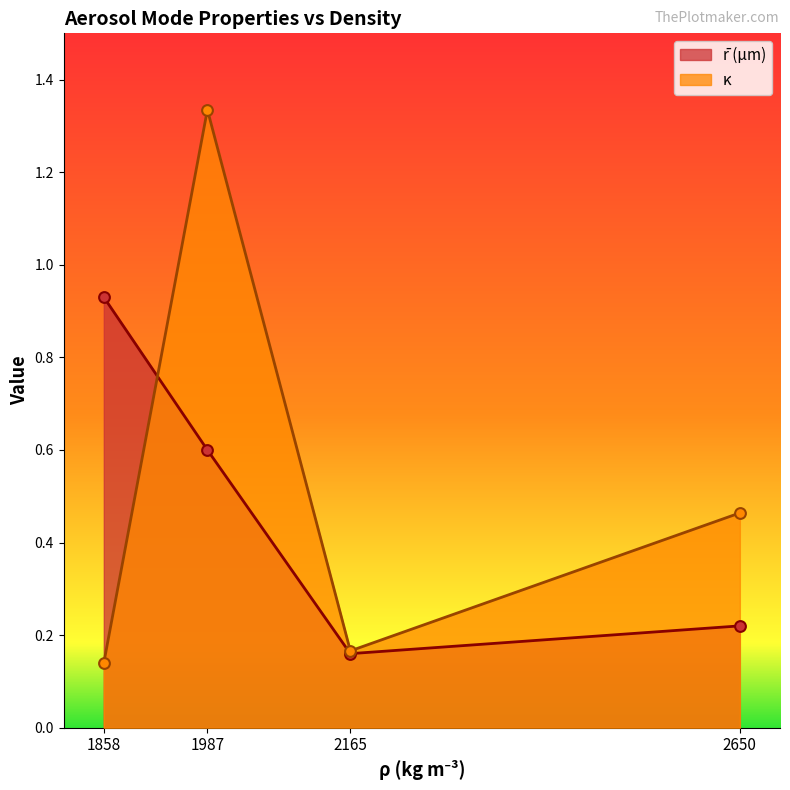

Is the value of κ at 1987 greater than the value of r (µm) at 1987?

Yes